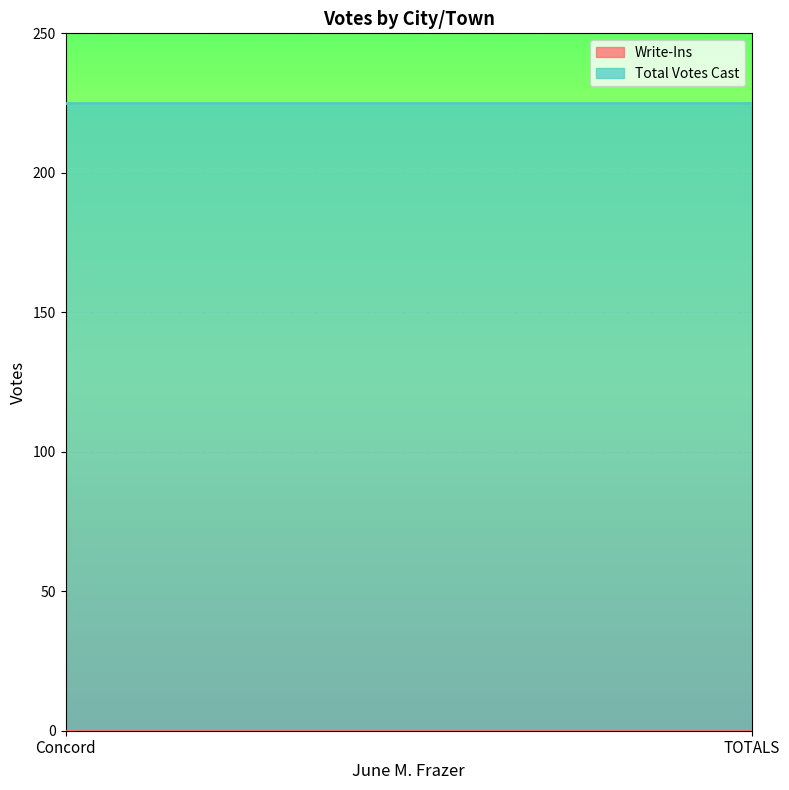

The Total Votes Cast series shows 225 at TOTALS. True or false?

True